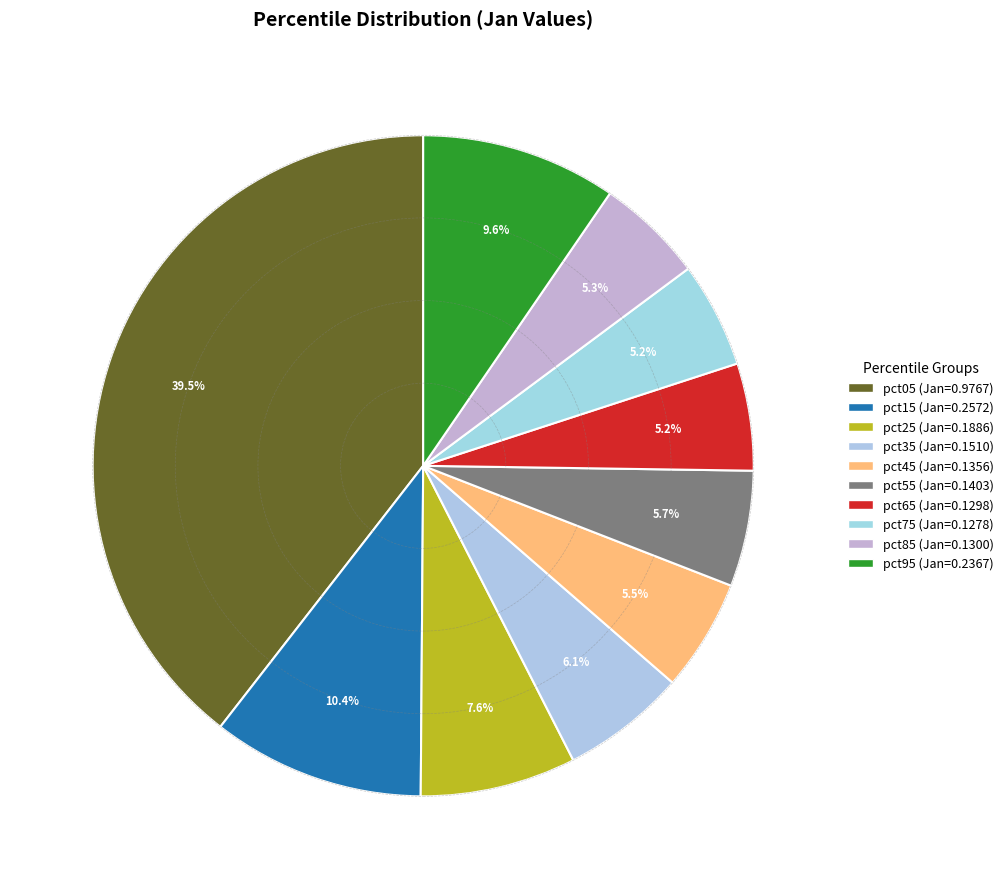

Count the number of slices in the pie.

10